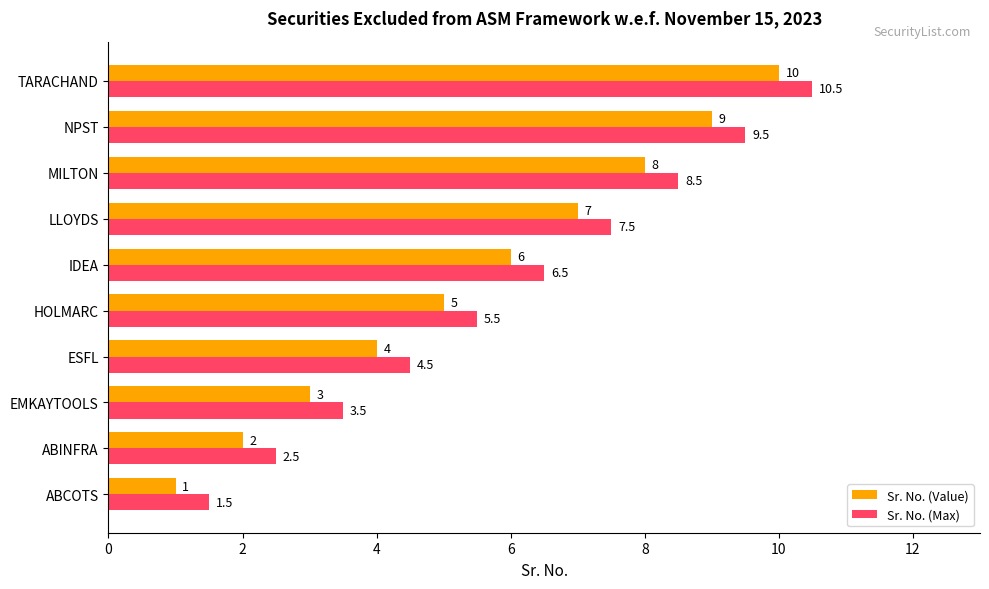

Rank the series by their maximum value, from highest to lowest.

Sr. No. (Max), Sr. No. (Value)